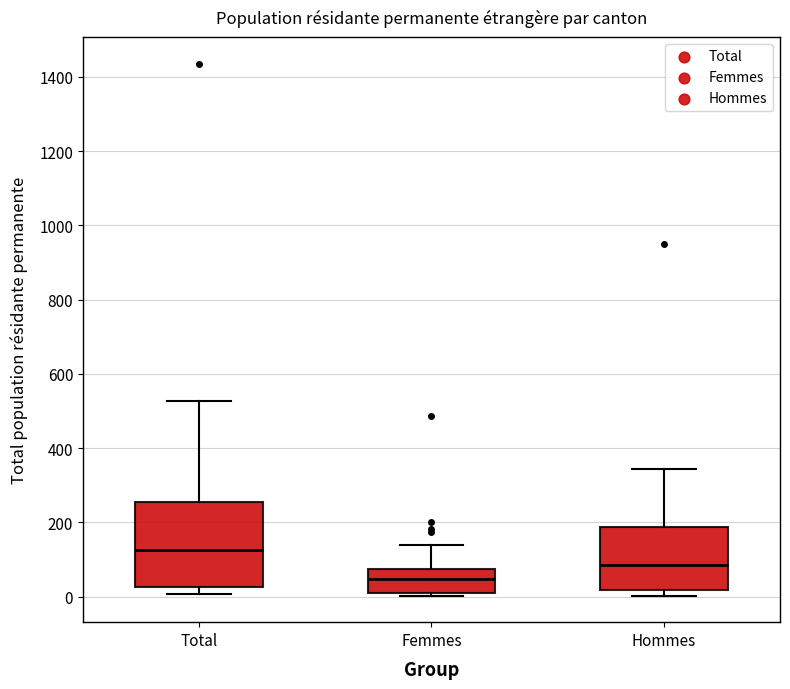

Which box has the highest median line?

Total